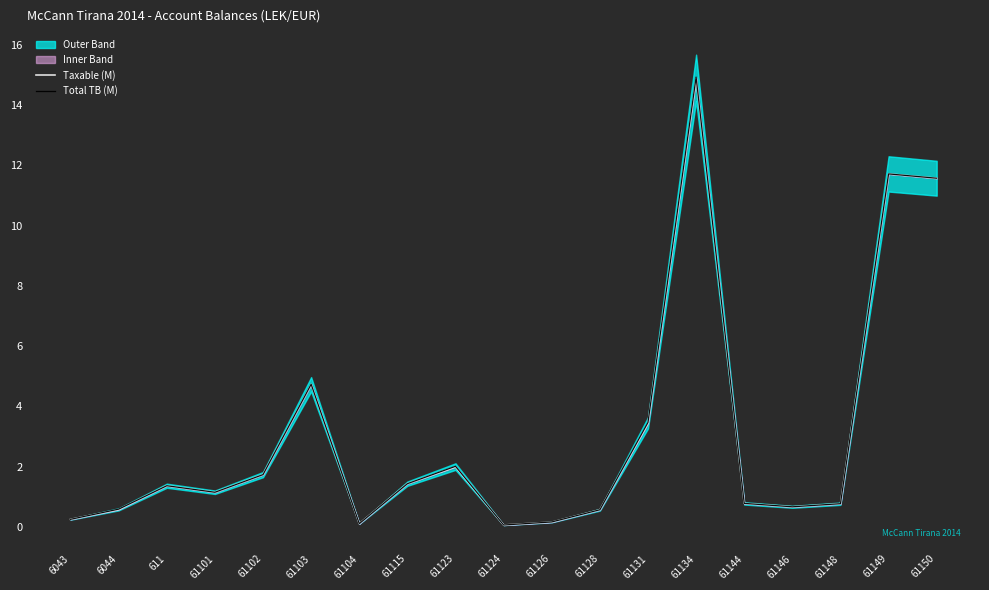

Which series has the widest spread of values?

Total TB (M)